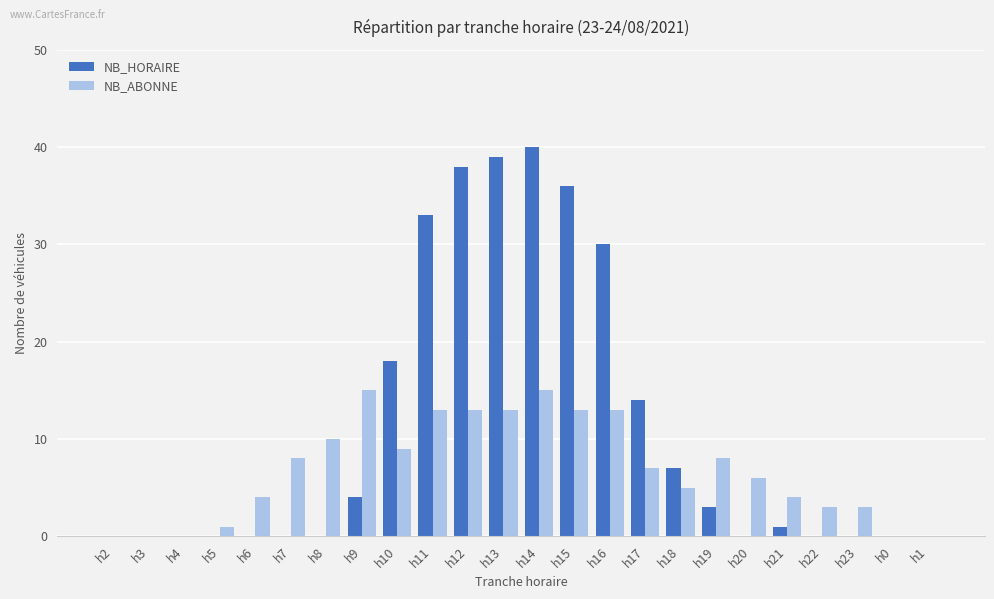

How many data points does each series have?

24